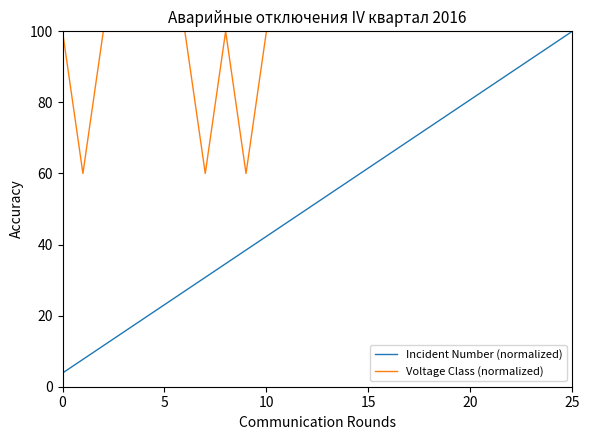

Reading left to right, list all the values displayed in this chart.

Incident Number (normalized): 3.8	7.7	11.5	15.4	19.2	23.1	26.9	30.8	34.6	38.5	42.3	46.2	50.0	53.8	57.7	61.5	65.4	69.2	73.1	76.9	80.8	84.6	88.5	92.3	96.2	100.0
Voltage Class (normalized): 100.0	60.0	100.0	100.0	100.0	100.0	100.0	60.0	100.0	60.0	100.0	100.0	100.0	100.0	100.0	100.0	100.0	100.0	100.0	100.0	100.0	100.0	100.0	100.0	100.0	100.0